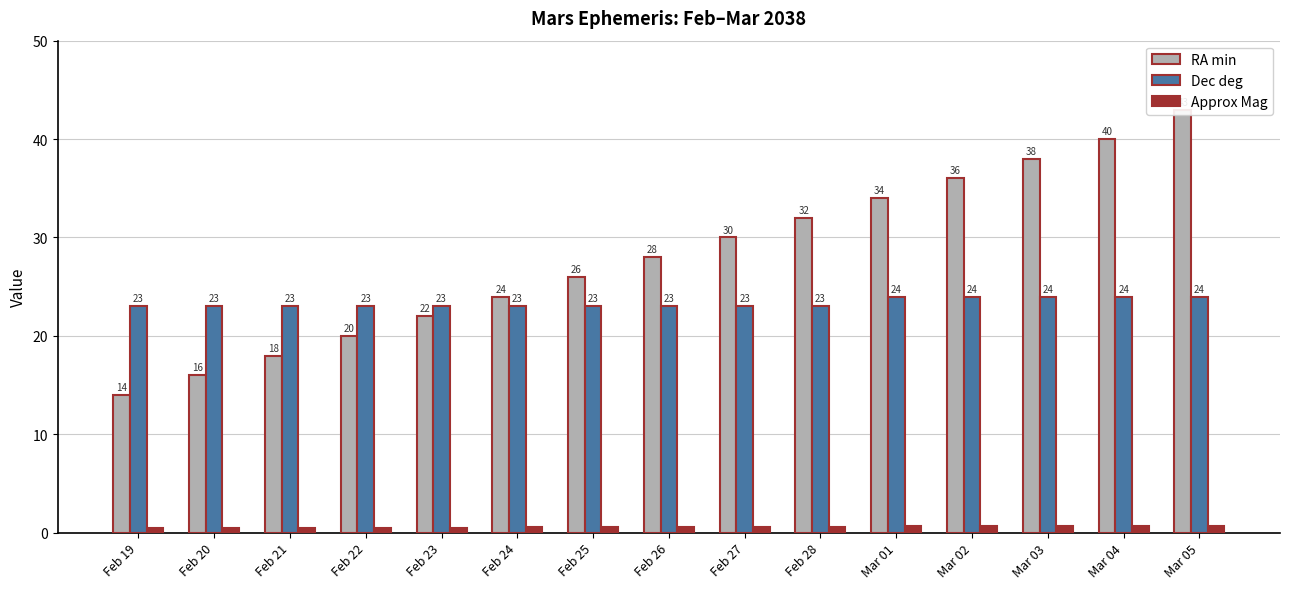

What is the average value of the Approx Mag series?

0.6